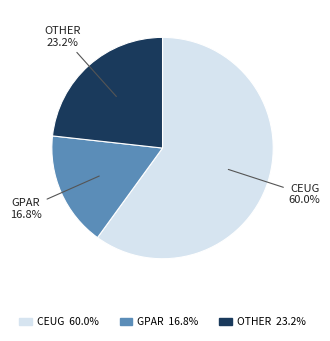

Is there a majority slice in this chart?

Yes